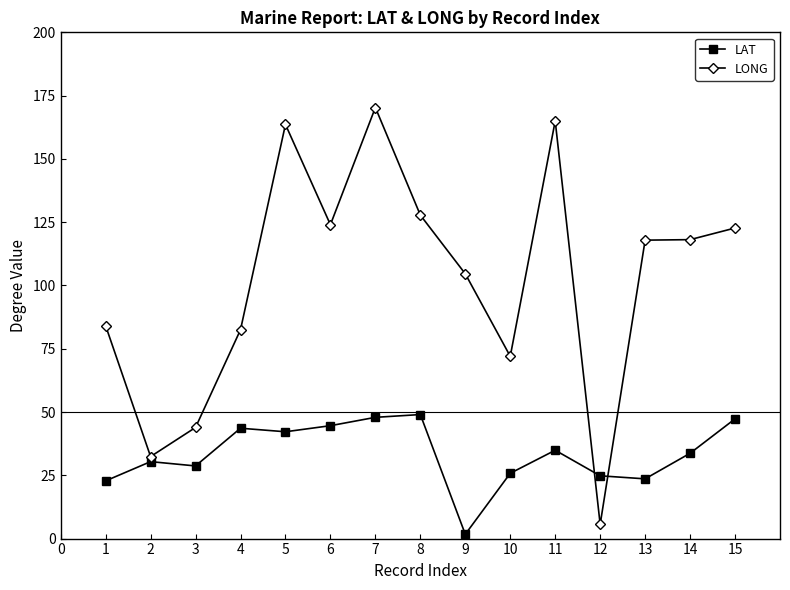

Is it true that LAT equals 9.2 at 5?

False